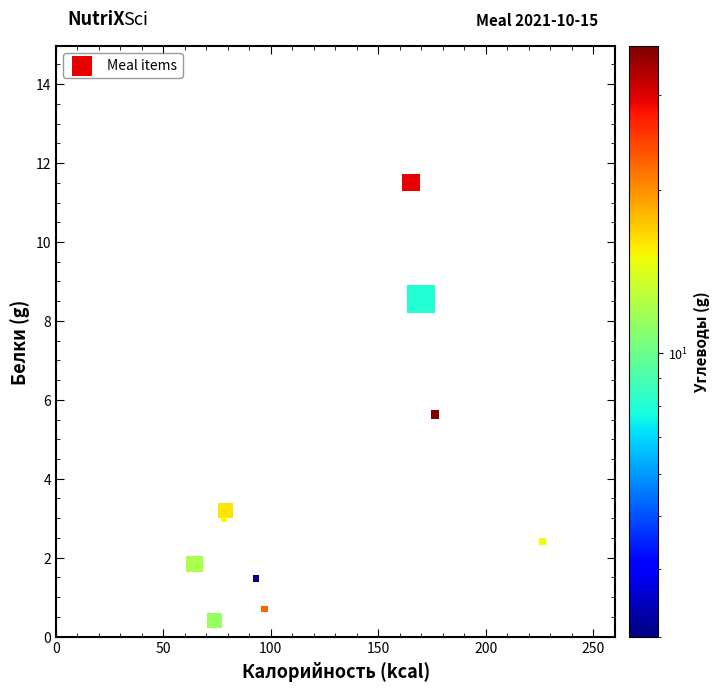

What Y value in the scatter plot is closest to 5?

5.6